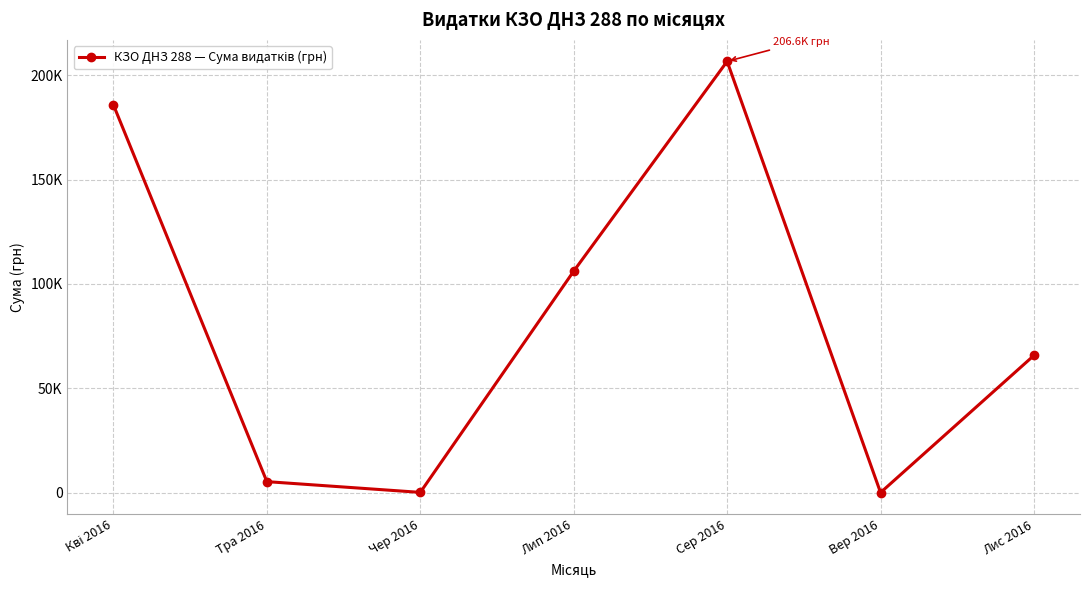

What position from the right is Кві 2016?

7